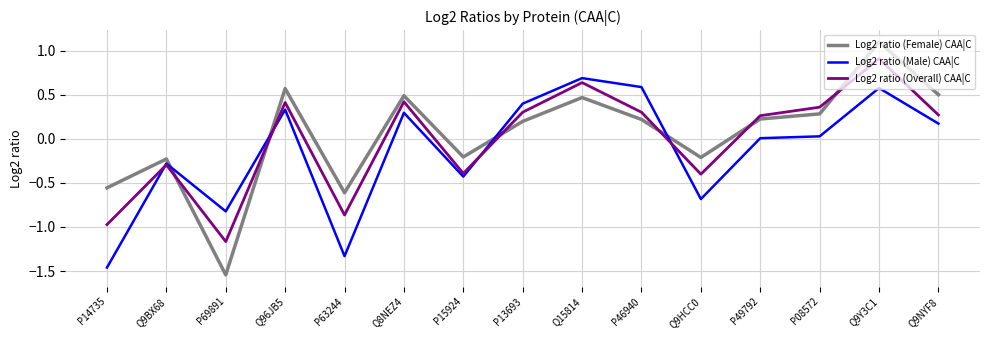

Rank the series at P63244 from lowest to highest value.

Log2 ratio (Male) CAA|C, Log2 ratio (Overall) CAA|C, Log2 ratio (Female) CAA|C